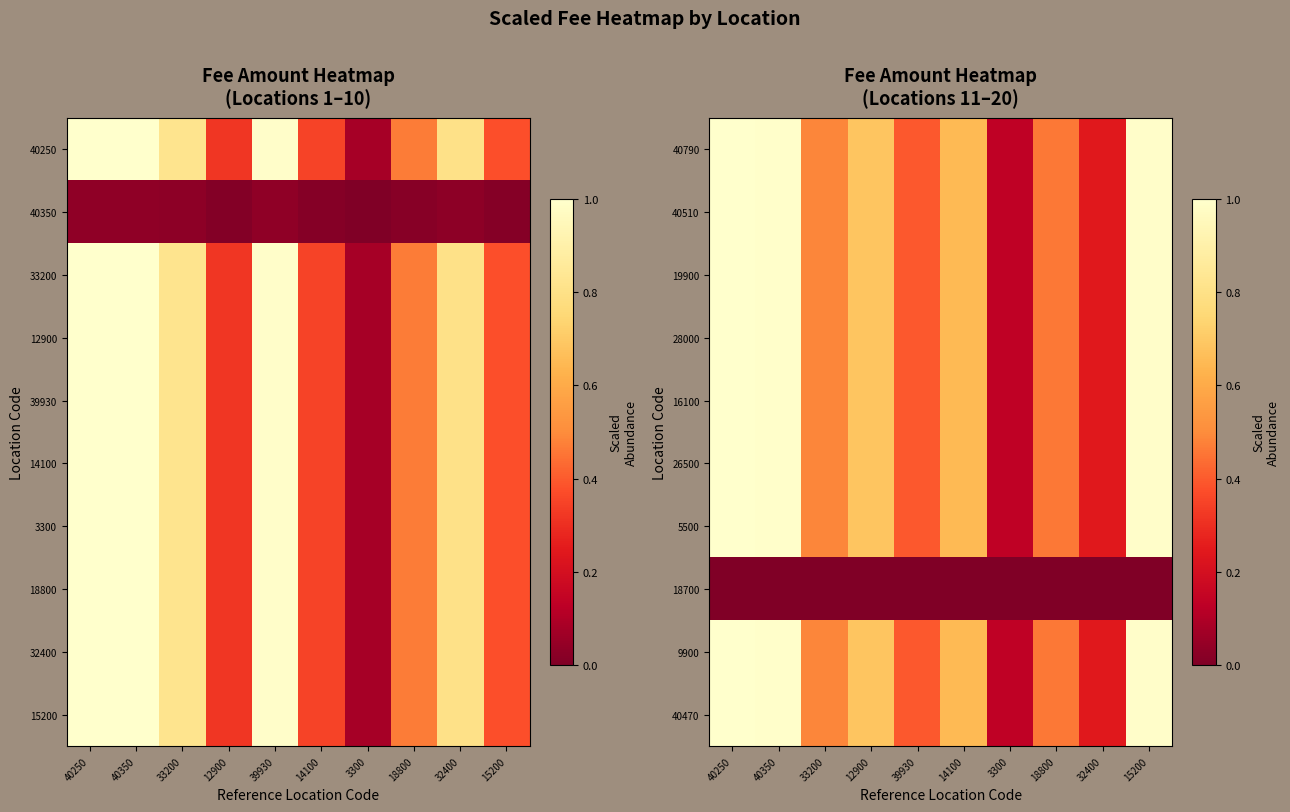

The 26500 series shows 0.8 at 18800. True or false?

False